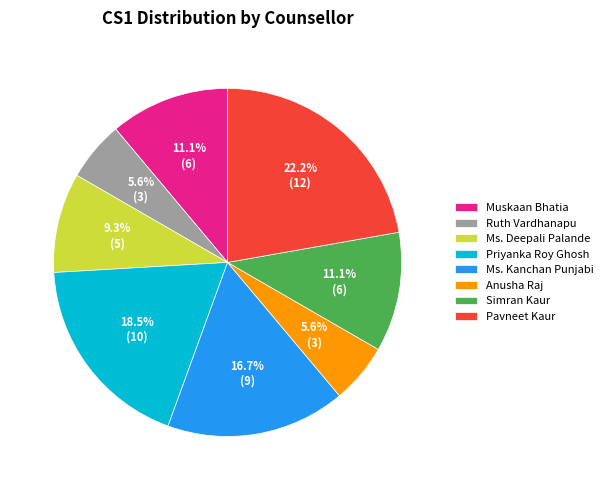

Is it true that Ms. Kanchan Punjabi is 29% of the pie?

False